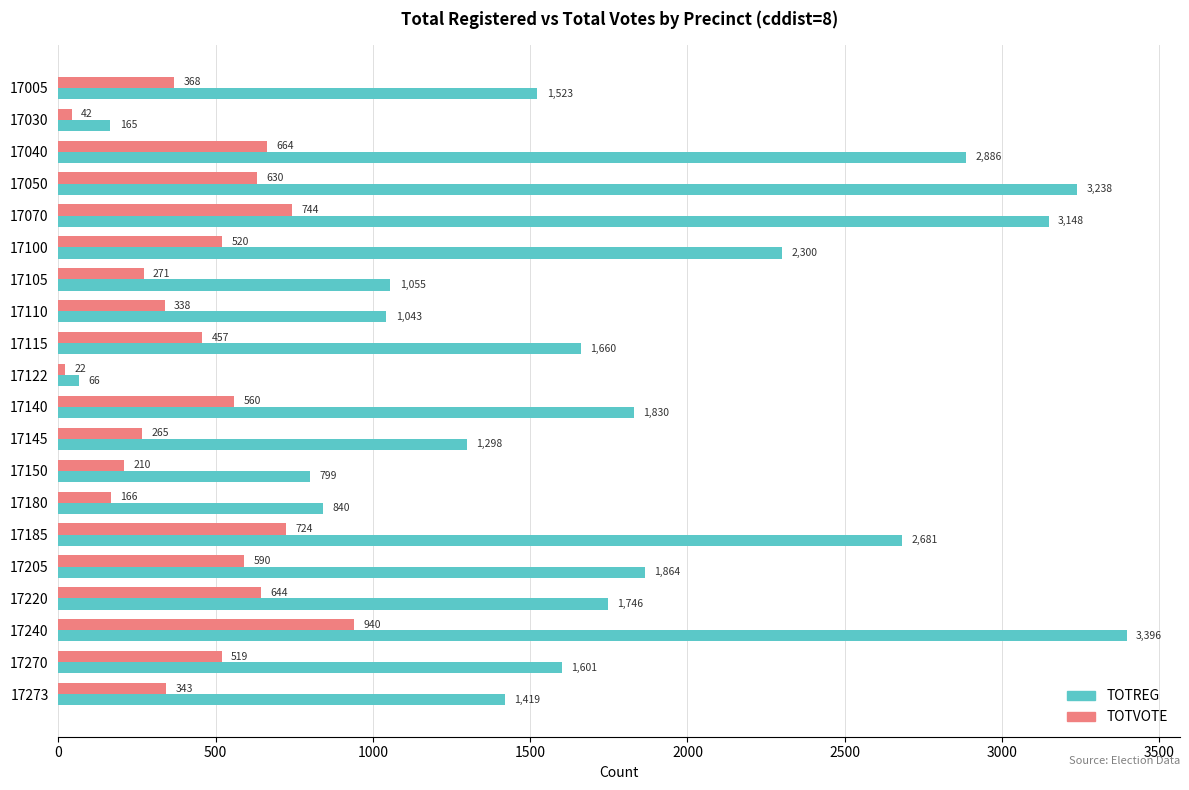

Rank the series by their average value, from lowest to highest.

TOTVOTE, TOTREG